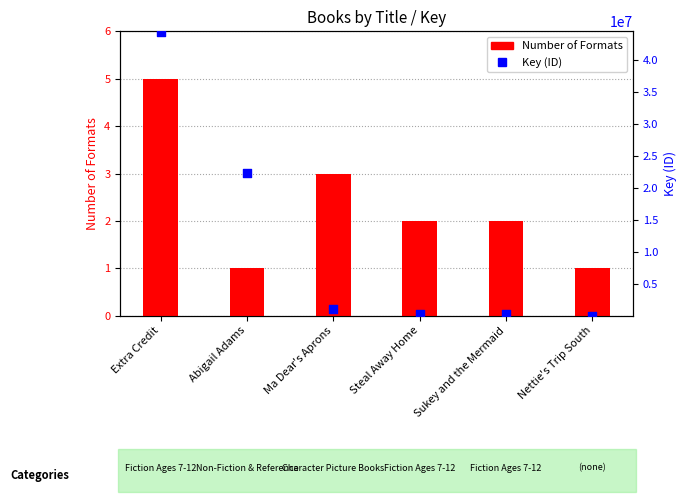

Which series has the largest total across all categories?

Key (ID)